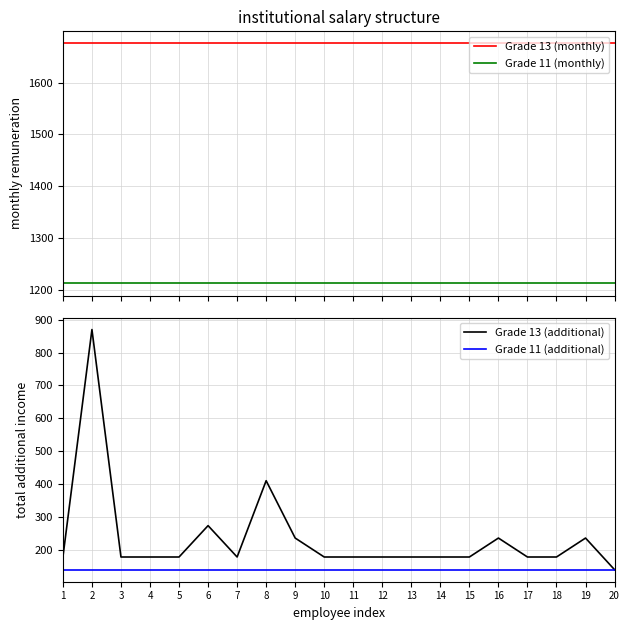

True or false: Grade 11 (additional) has a value of 139.3 at 12.

True